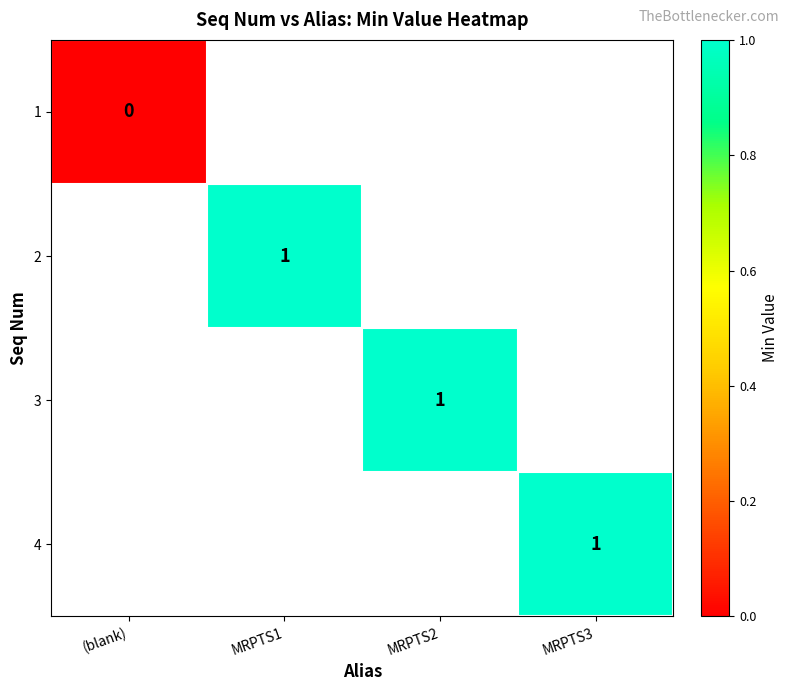

True or false: 4 has a value of 1.4 at MRPTS3.

False